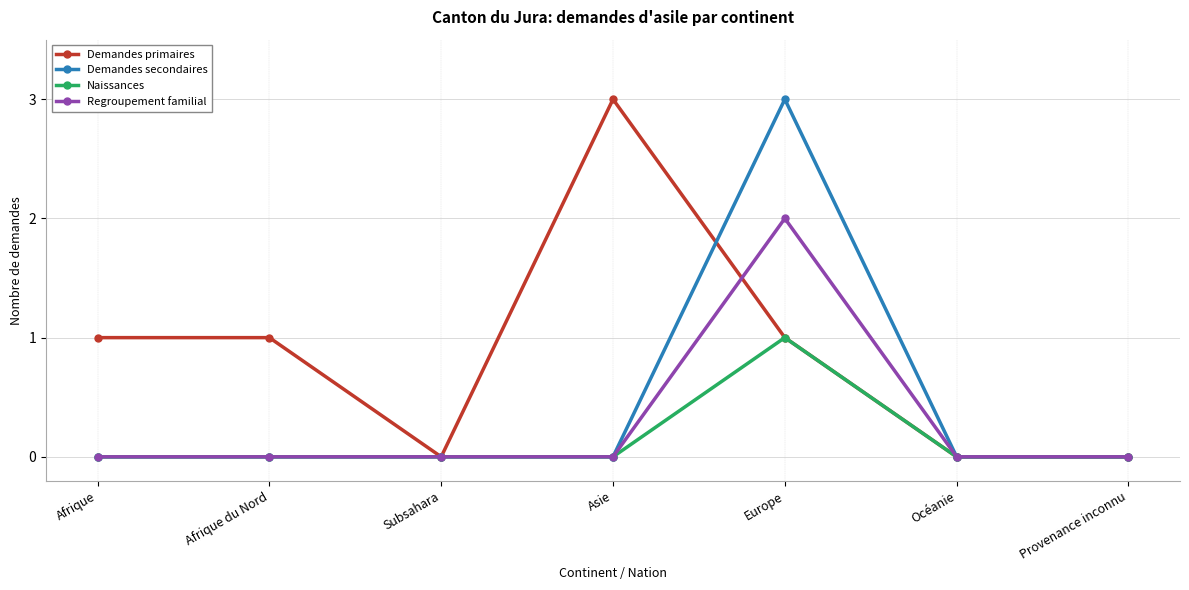

What are all the series names shown in the legend?

Demandes primaires, Demandes secondaires, Naissances, Regroupement familial